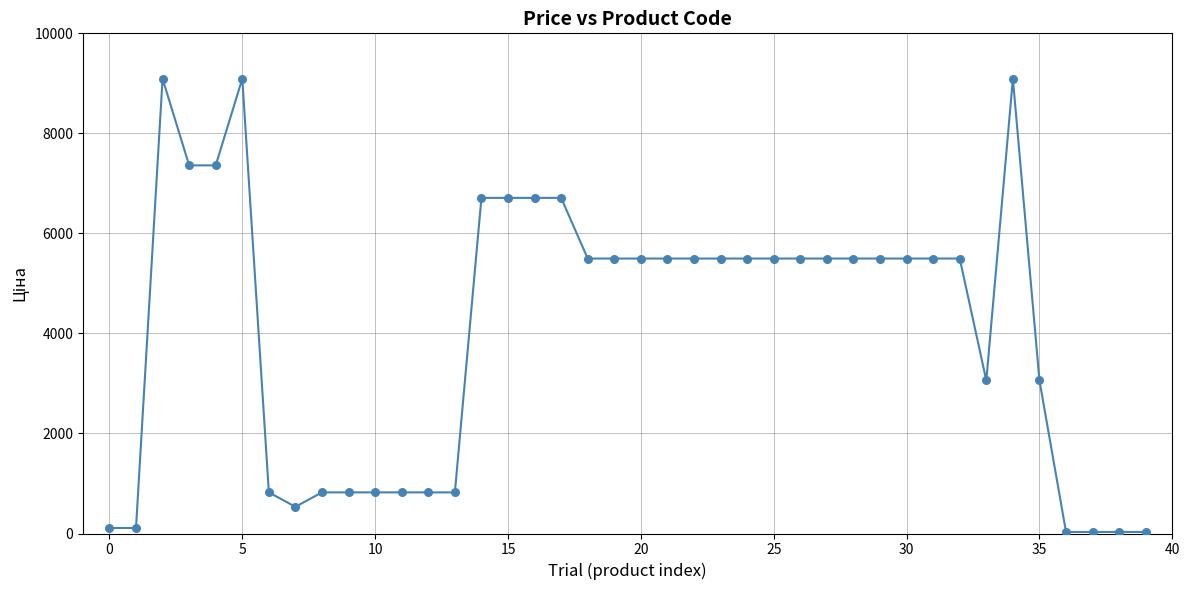

What is the range of Y values (max minus min)?

9061.1